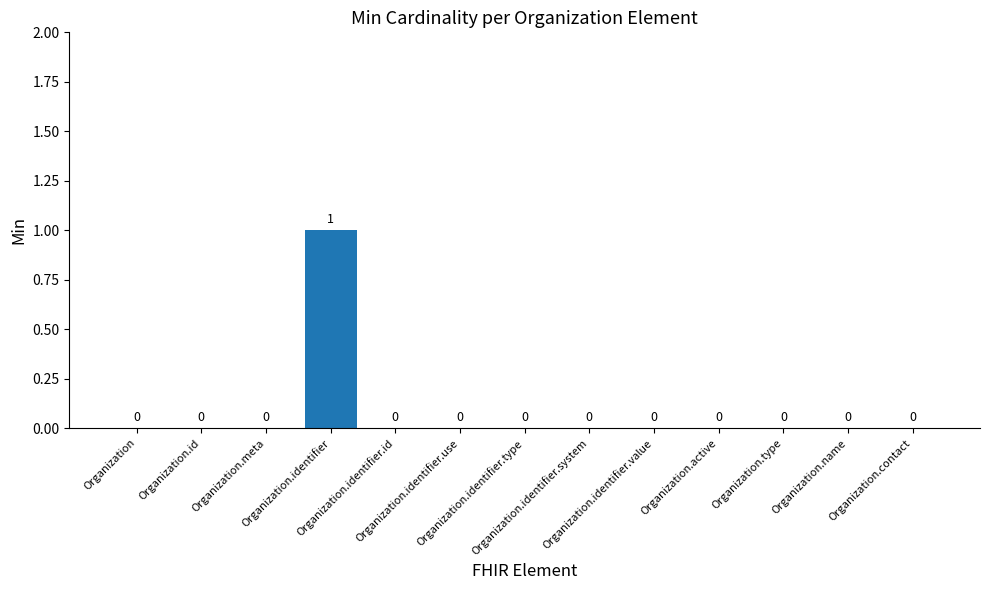

Between Organization.identifier and Organization.identifier.id, which is larger?

Organization.identifier